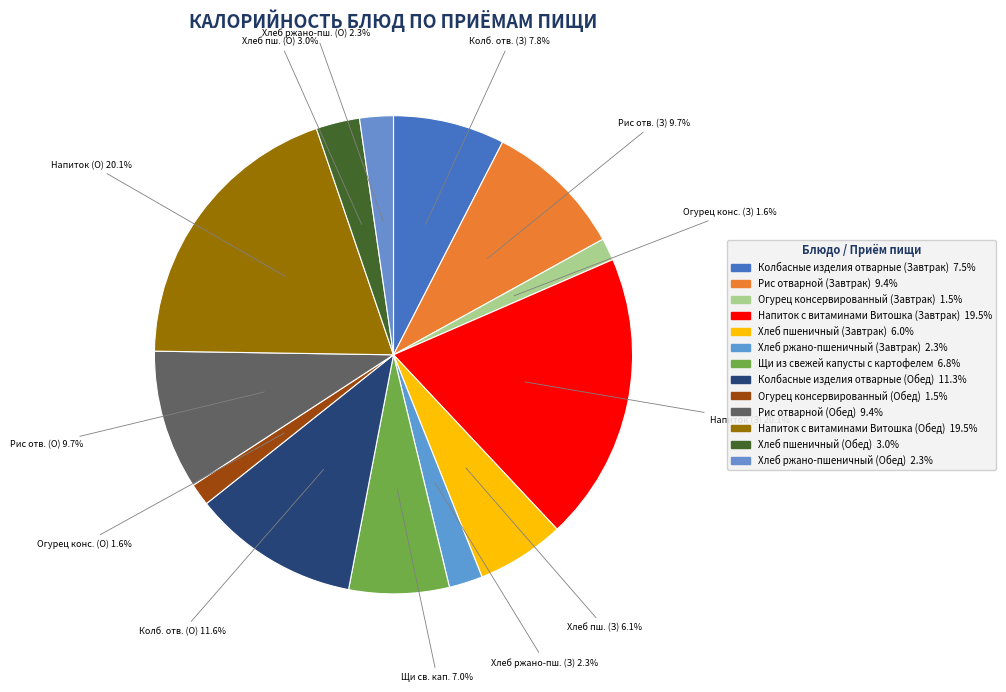

Does Огурец консервированный (Обед) account for over 50% of the chart?

No